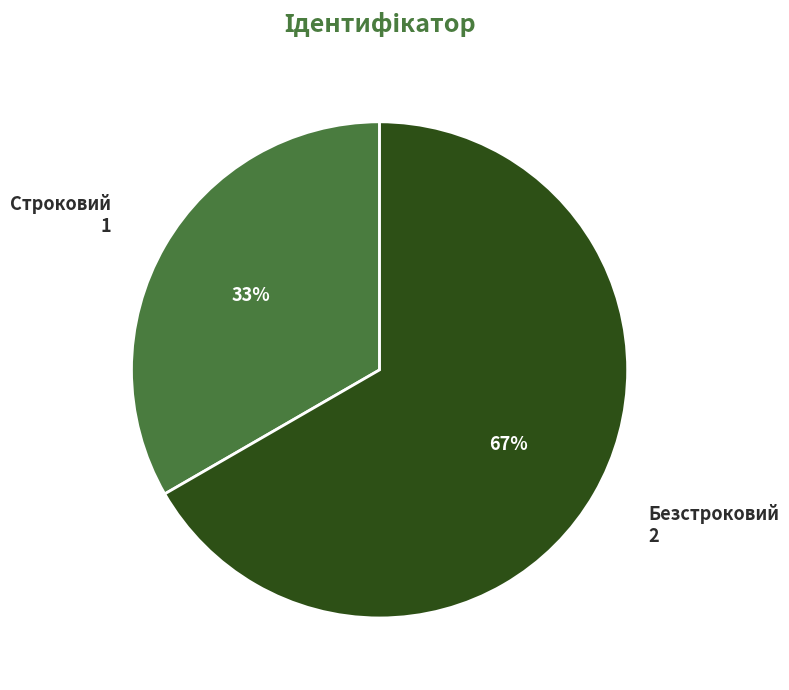

Combined, do Строковий and Безстроковий account for over 50%?

Yes